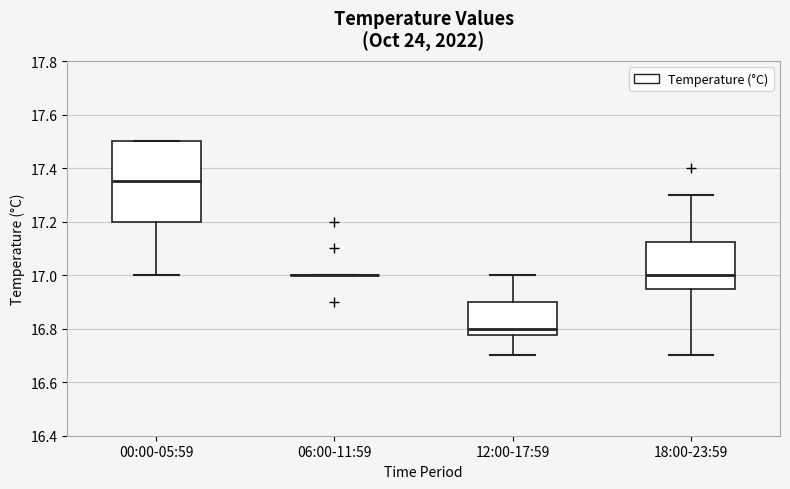

Reading left to right, transcribe this box plot: for each box, give where its median line is, the range the box spans, and where its two whiskers end, as read against the y-axis. The values are not printed on the chart, so give them approximately, as read against the axis.

00:00-05:59: median 17.36, box 17.20 to 17.50, whiskers 17.00 to 17.50
06:00-11:59: box collapsed to a line at 17.00, whiskers 17.00 to 17.00
12:00-17:59: median 16.80, box 16.78 to 16.90, whiskers 16.70 to 17.00
18:00-23:59: median 17.00, box 16.96 to 17.12, whiskers 16.70 to 17.30